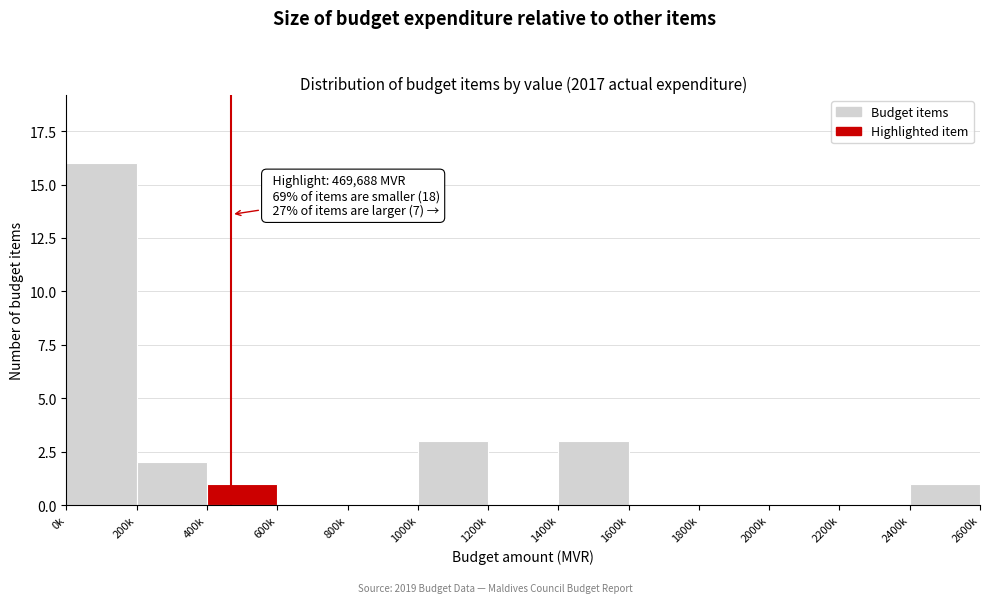

Reading left to right, extract all data points from this chart.

0k=16	200k=2	400k=1	600k=0	800k=0	1000k=3	1200k=0	1400k=3	1600k=0	1800k=0	2000k=0	2200k=0	2400k=1